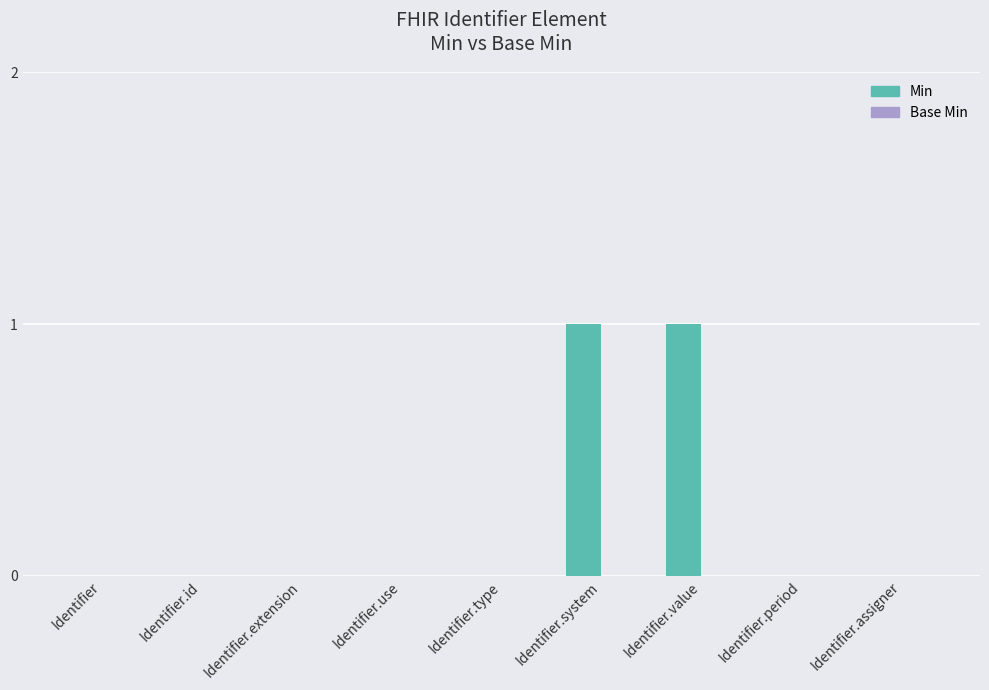

Between Identifier.value and Identifier.type, which is larger?

Identifier.value